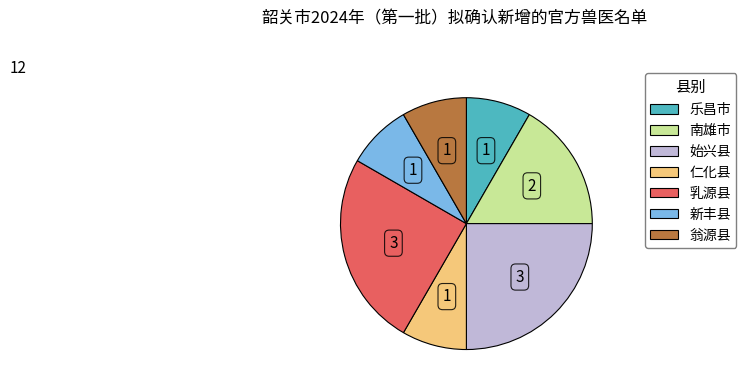

Do 仁化县 and 乐昌市 together represent more than half of the pie?

No